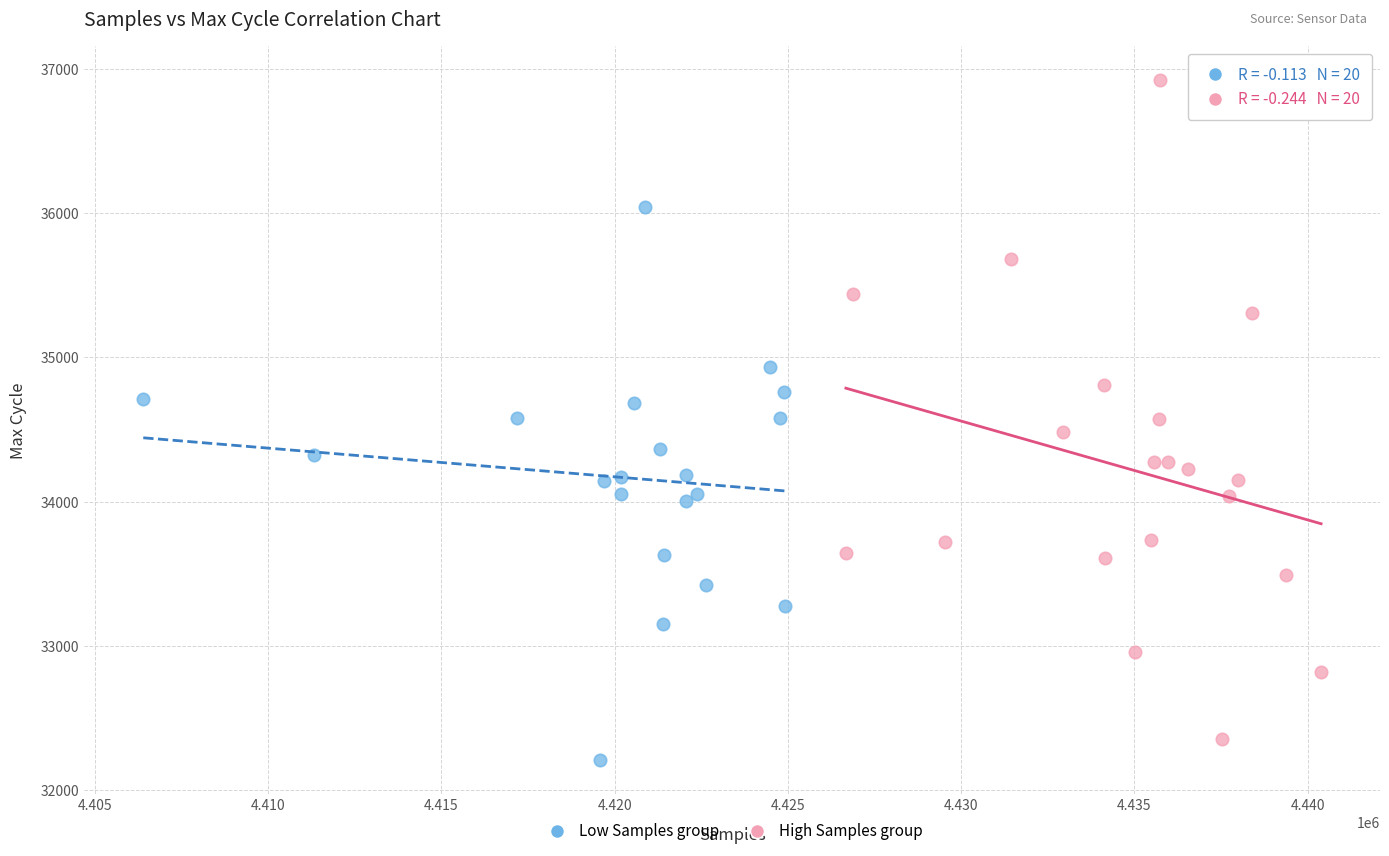

Which series has the widest spread of Y values?

High Samples group